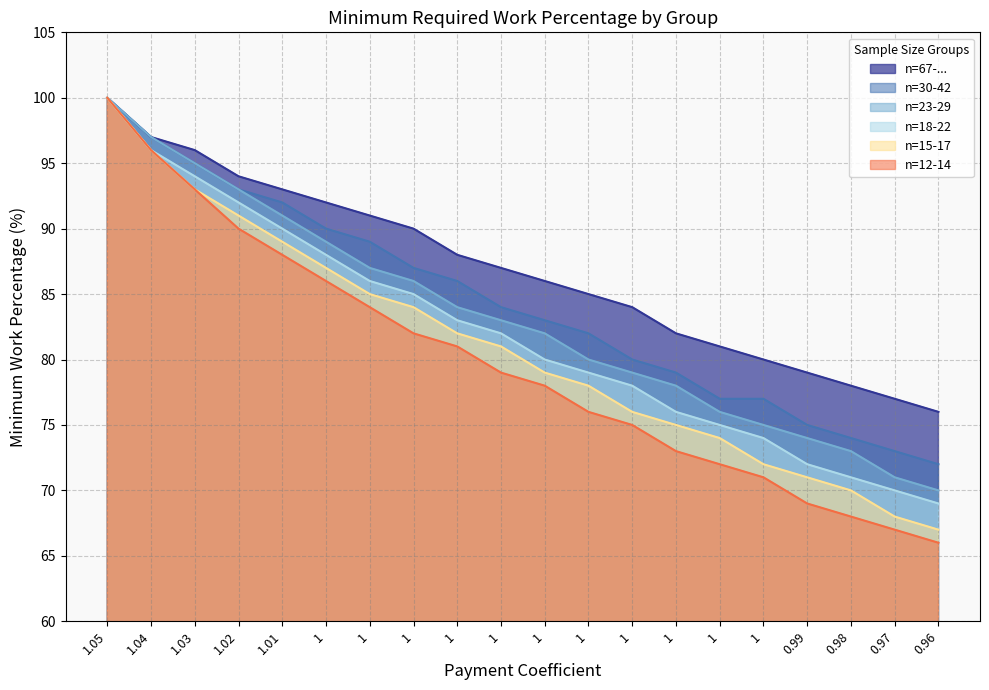

At which label is n=18-22 closest to 84?

1